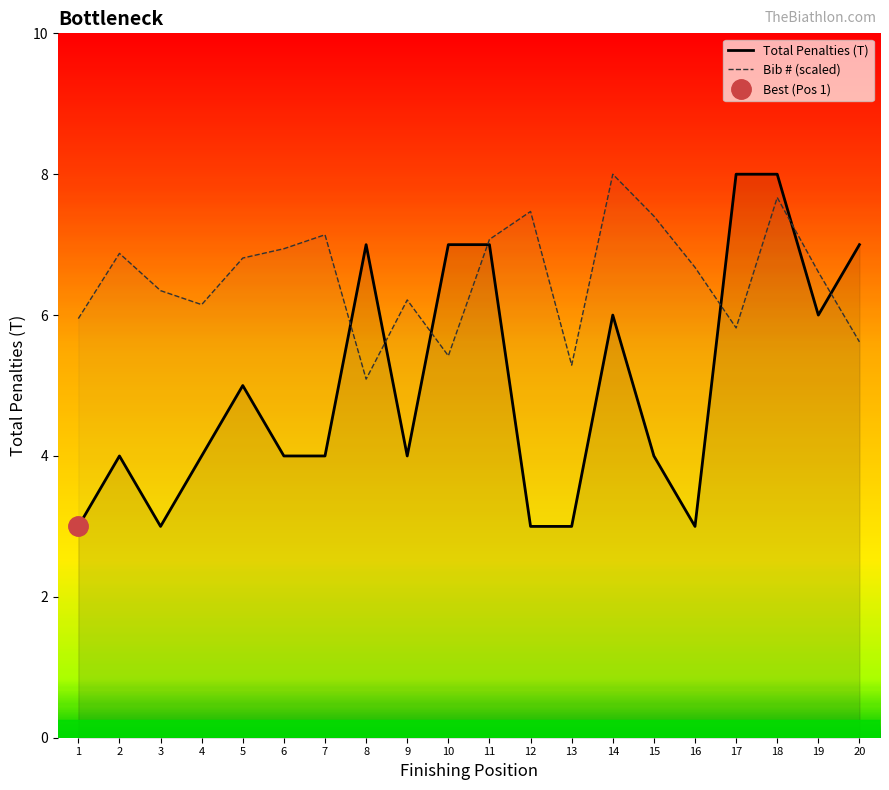

What is the maximum value for Bib # (scaled)?

8.0